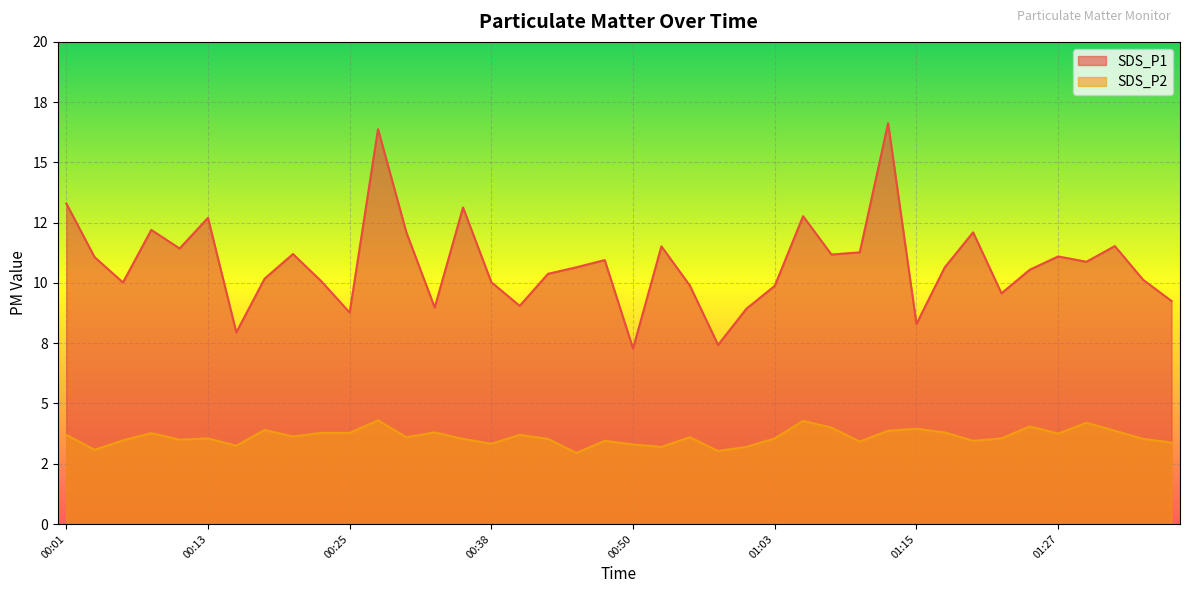

What value does the SDS_P2 series have at 01:32?

3.9